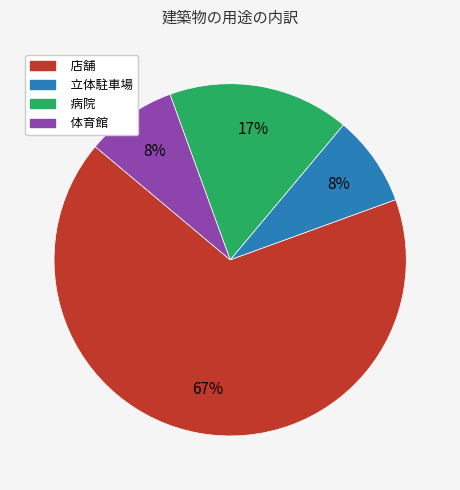

Is the sum of 体育館 and 店舗 greater than half?

Yes